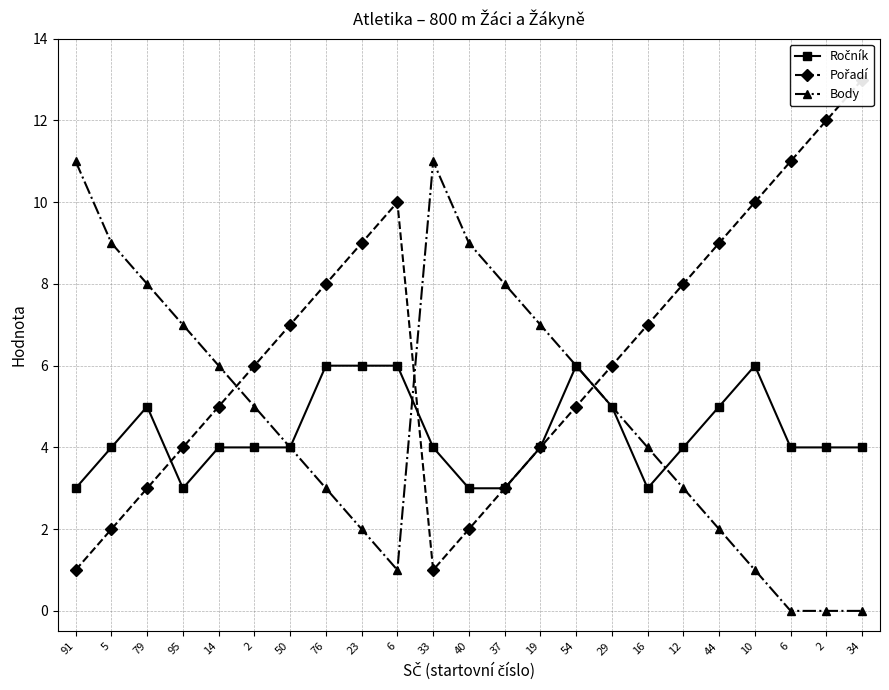

At which label does Pořadí reach its minimum?

91